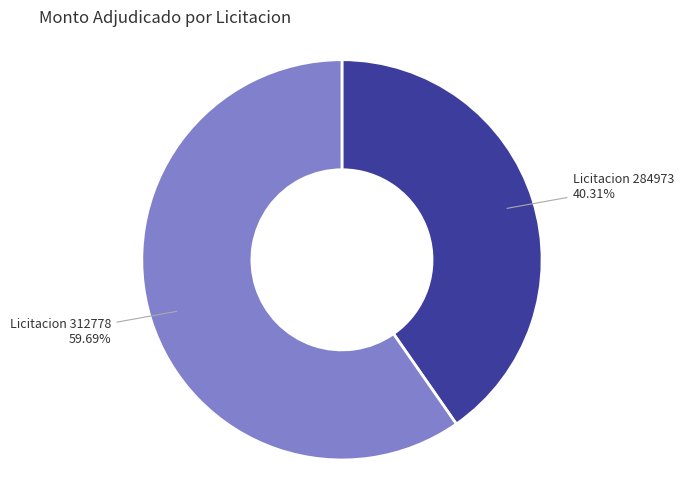

What is the ratio of the value at Licitacion 312778 to the value at Licitacion 284973?

1.5